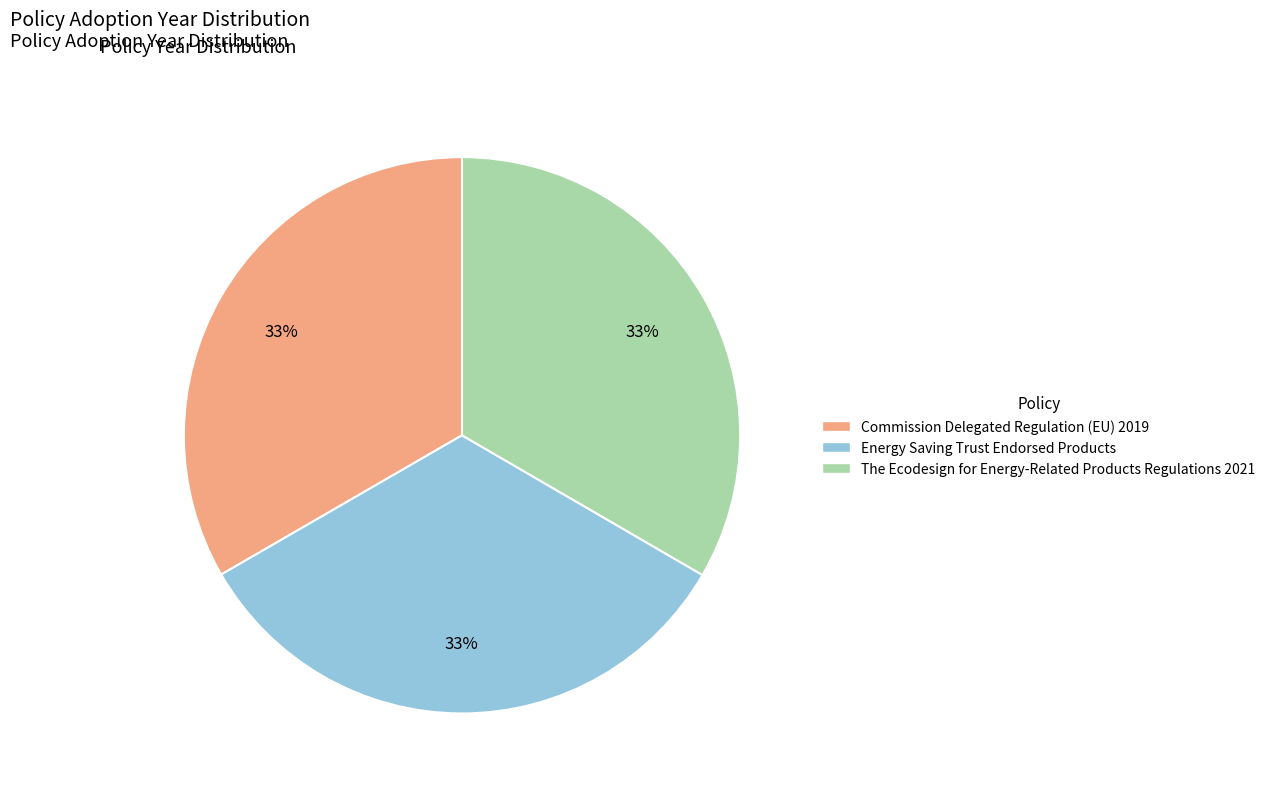

Is it true that Commission Delegated Regulation (EU) 2019 is 41% of the pie?

False